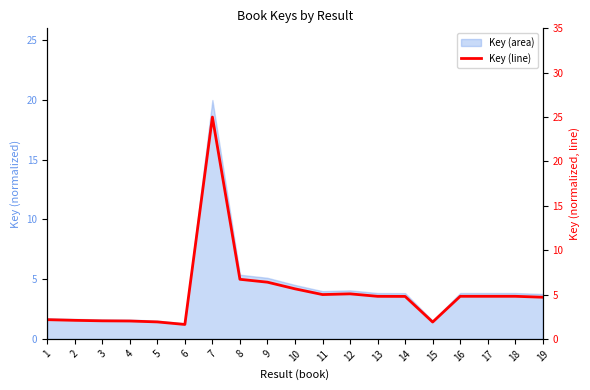

Where is the data nearest to the value 13?

8